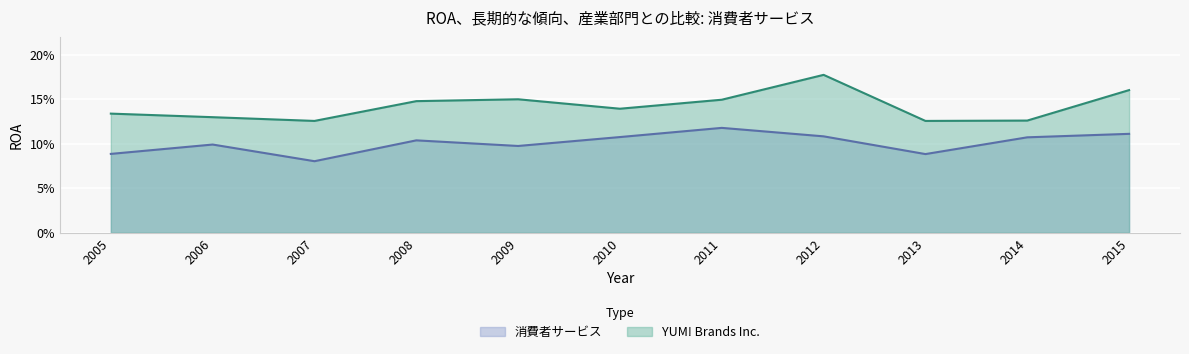

Reading left to right, extract all data points from this chart.

消費者サービス: 0.1	0.1	0.1	0.1	0.1	0.1	0.1	0.1	0.1	0.1	0.1
YUM! Brands Inc.: 0.1	0.1	0.1	0.1	0.1	0.1	0.1	0.2	0.1	0.1	0.2